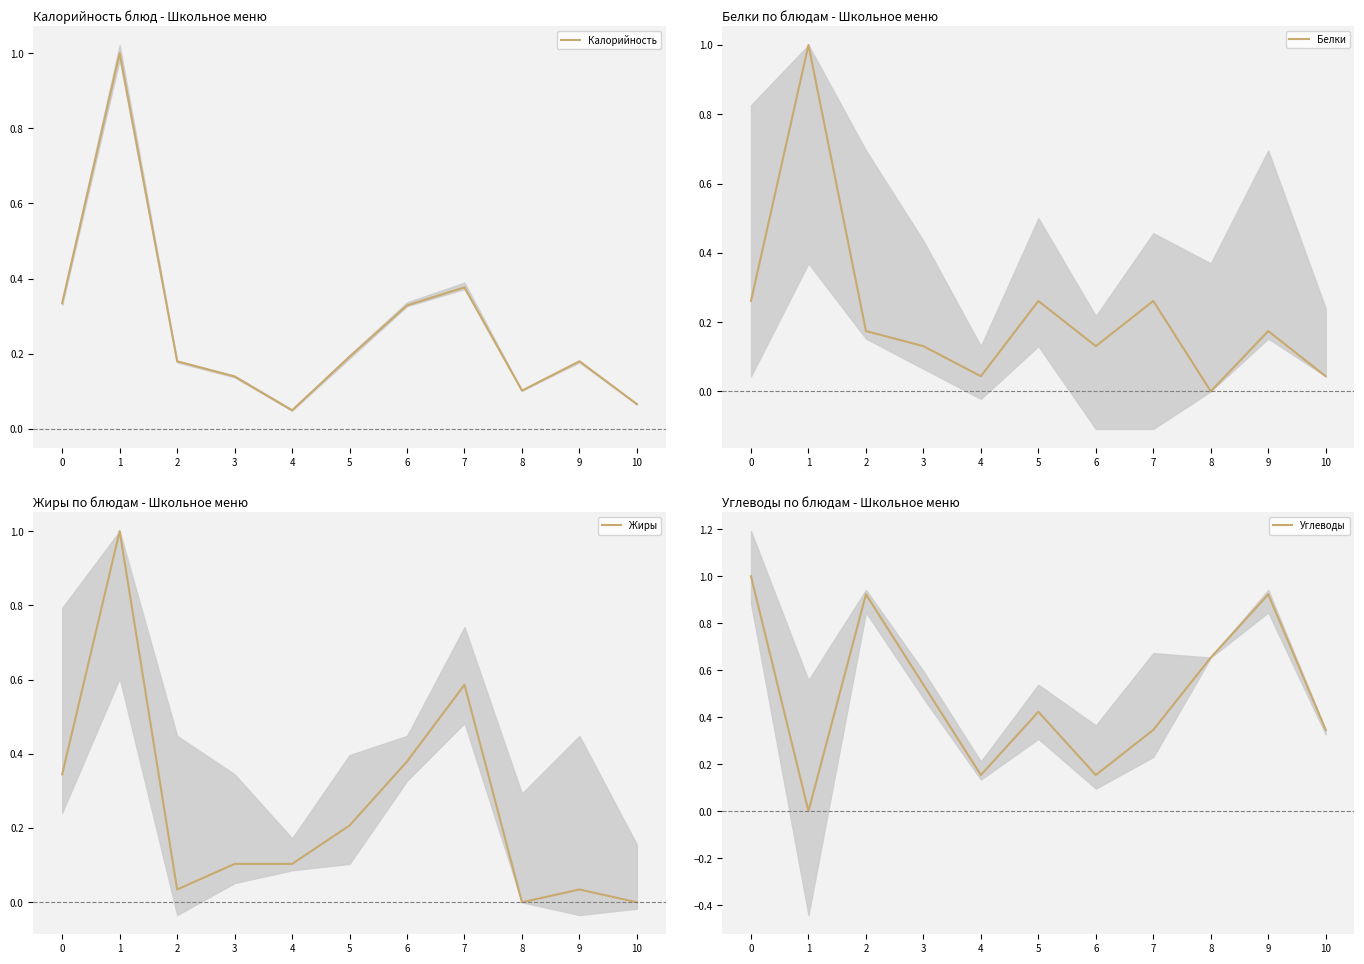

How many lines are shown in the chart?

4